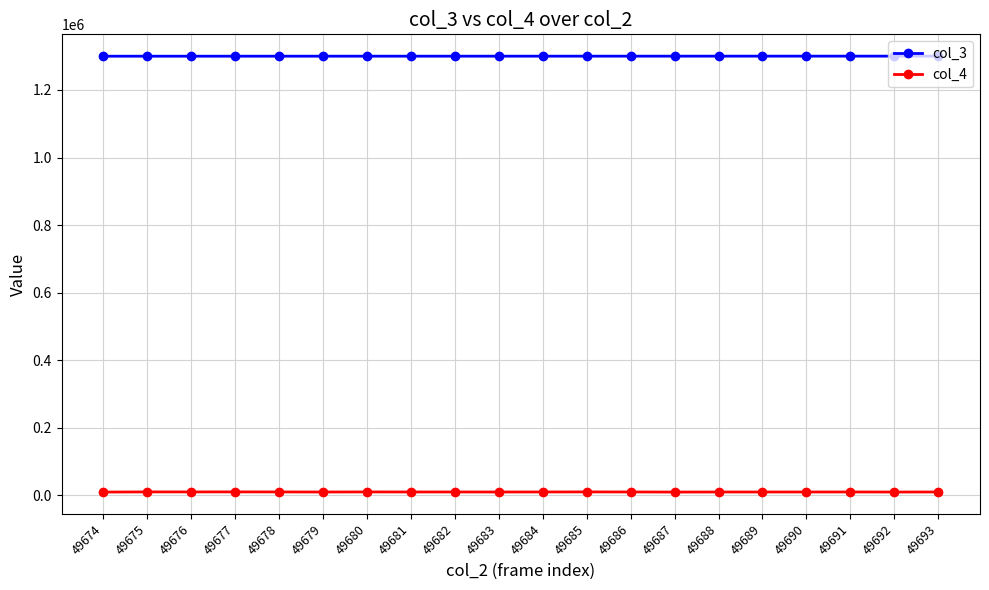

What is the greatest value displayed?

1300177